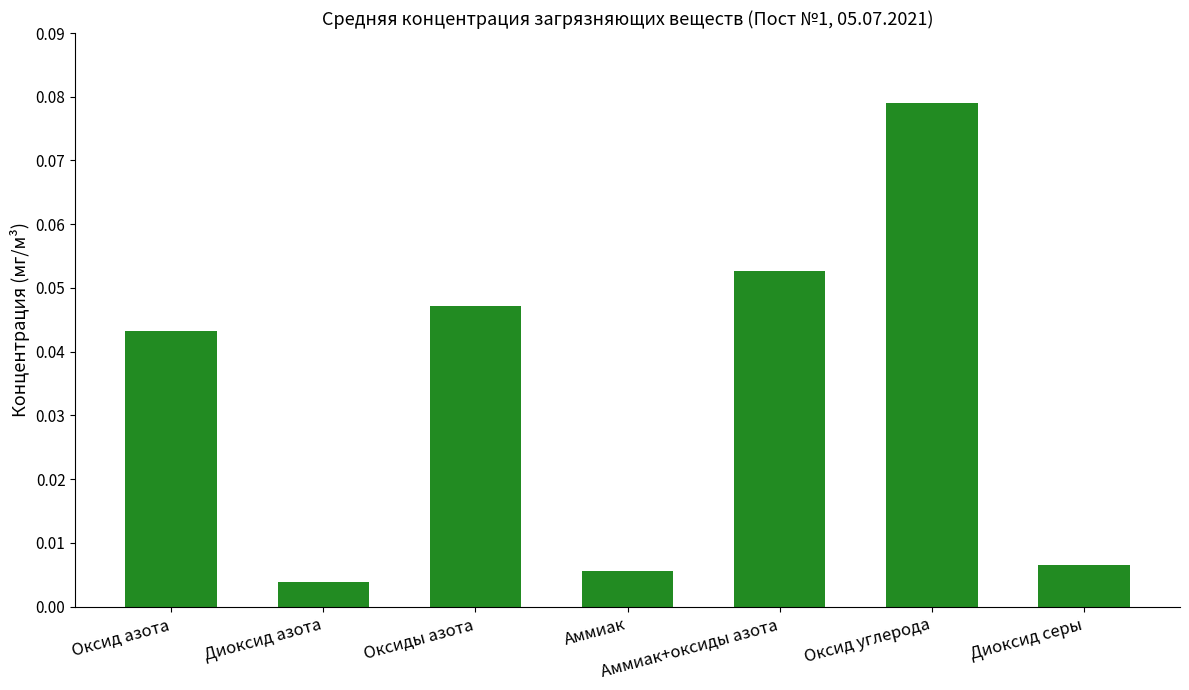

Rank the categories by value from highest to lowest.

Оксид углерода, Аммиак+оксиды азота, Оксиды азота, Оксид азота, Диоксид серы, Аммиак, Диоксид азота